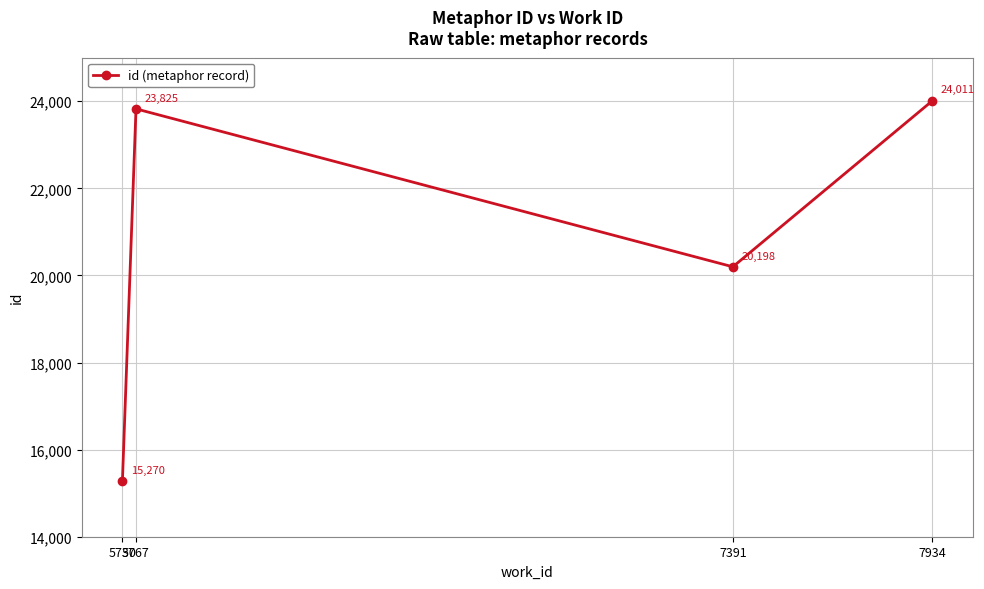

How many interior local peaks (higher than both neighbors) does the data have?

1